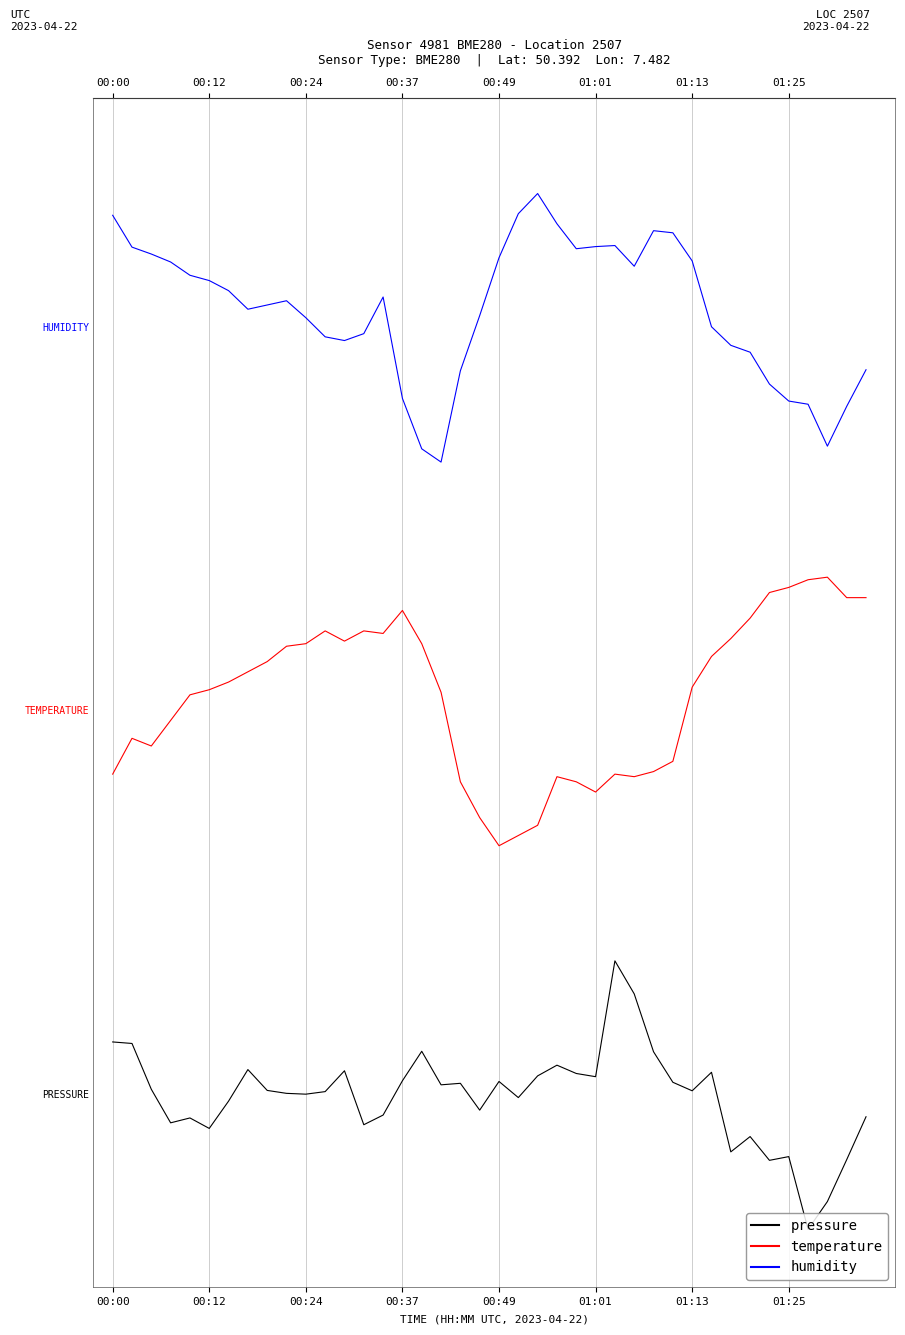

Does the chart display data point markers on the line(s)?

No